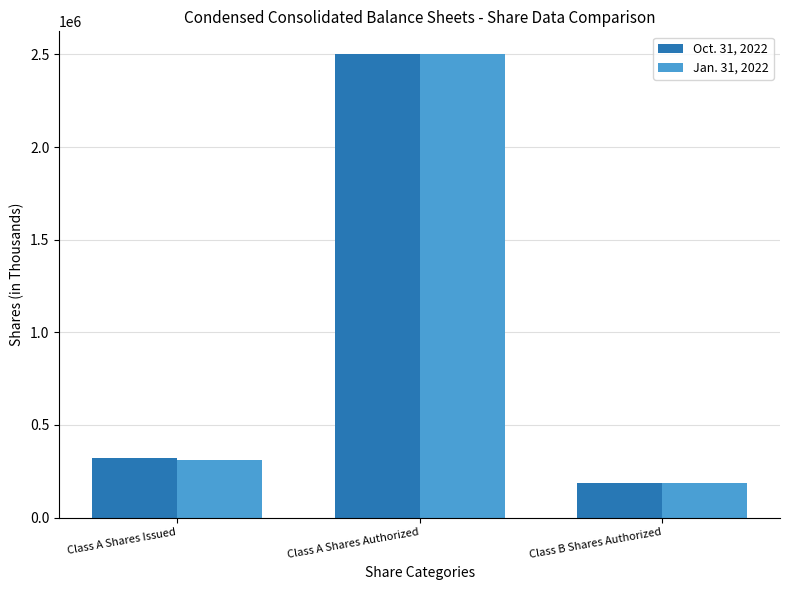

What is the minimum value shown in the chart?

185461